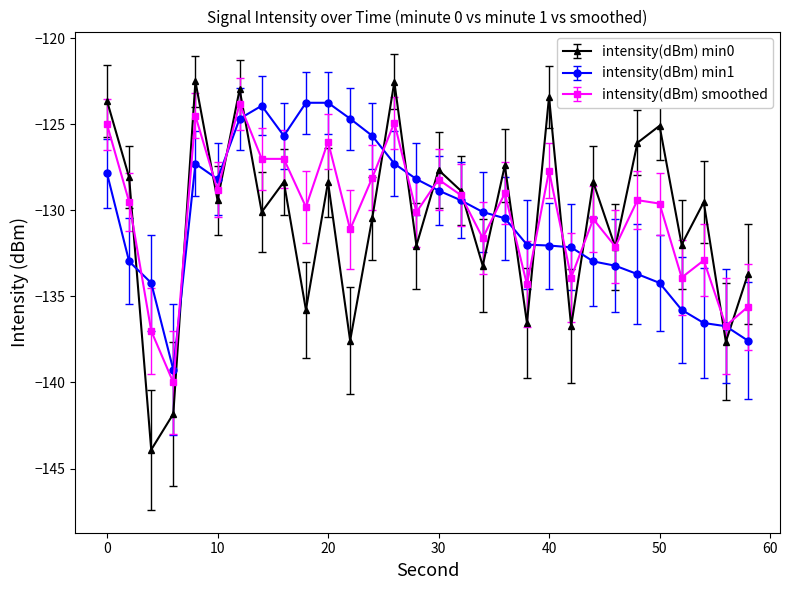

What is the smallest value displayed?

-143.9